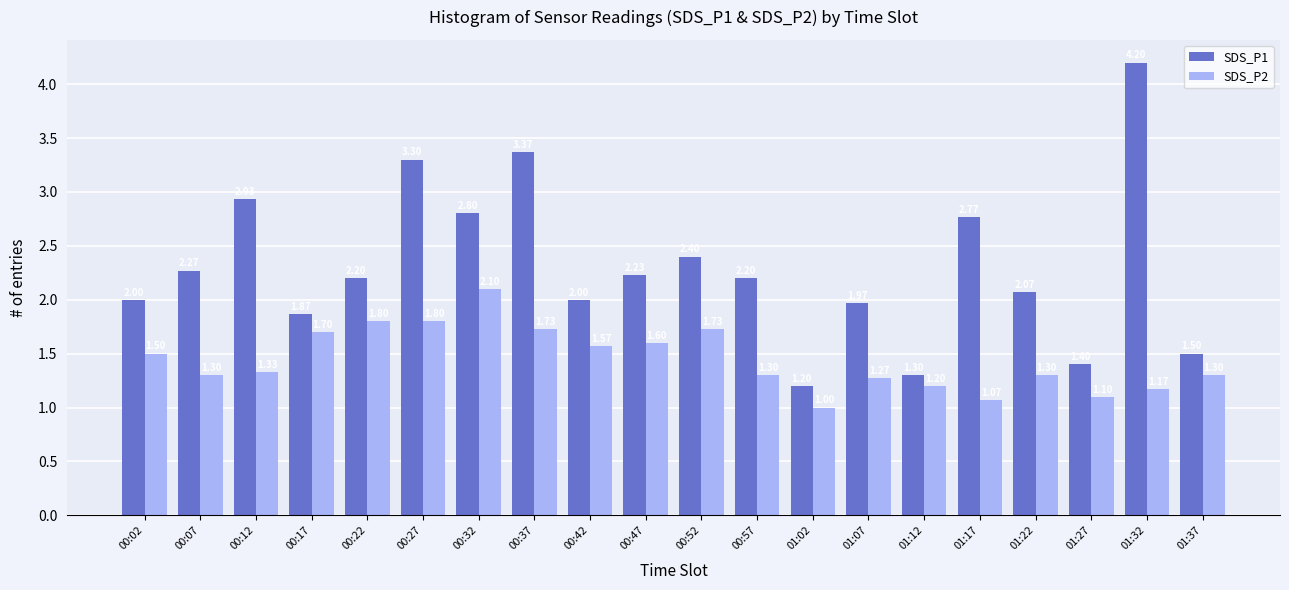

Which series has the widest spread of values?

SDS_P1